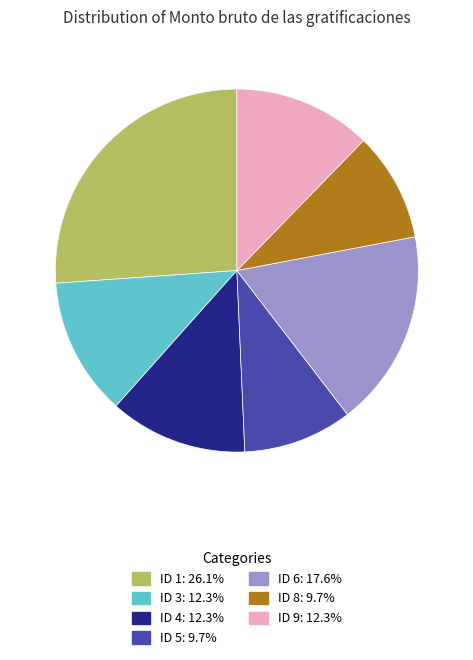

Is there a majority slice in this chart?

No